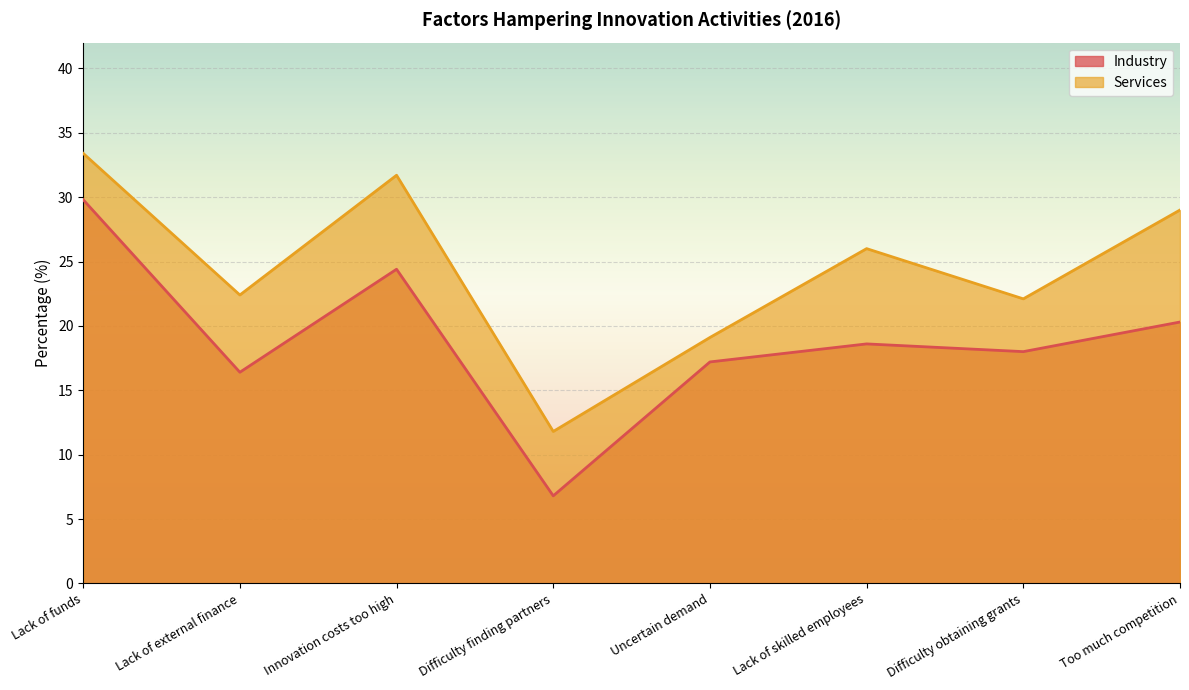

Reading left to right, list all the values displayed in this chart.

Industry: 29.8	16.4	24.4	6.8	17.2	18.6	18.0	20.3
Services: 33.4	22.4	31.7	11.8	19.1	26.0	22.1	29.0